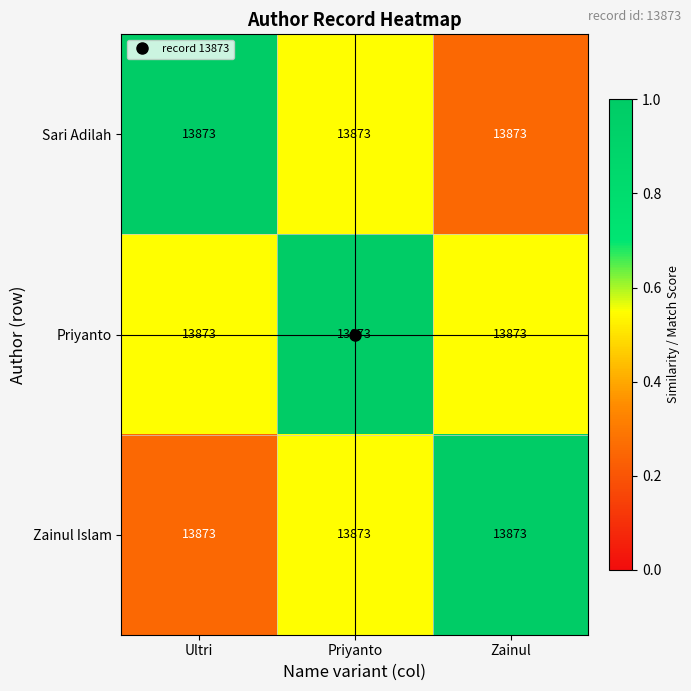

Rank the categories by Zainul Islam value from lowest to highest.

Ultri, Priyanto, Zainul